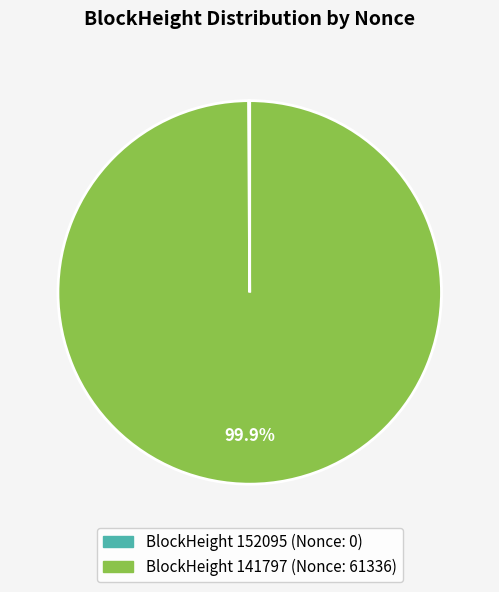

Is there any slice that represents more than half of the pie?

Yes